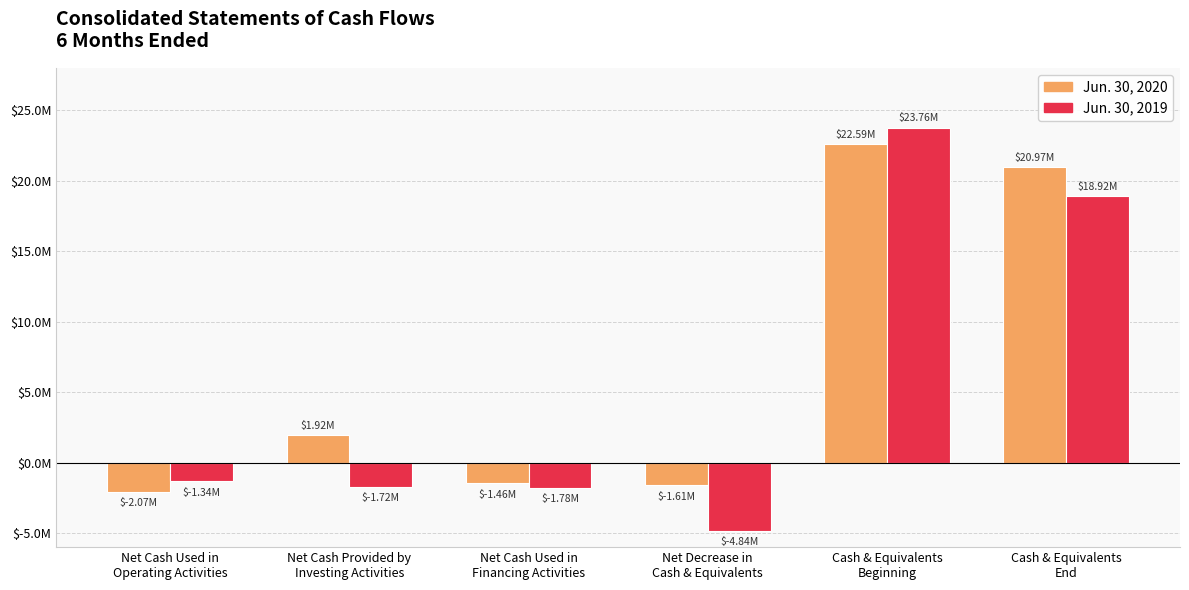

The value of Jun. 30, 2019 at Net Cash Used in
Financing Activities is -1783000. True or false?

True